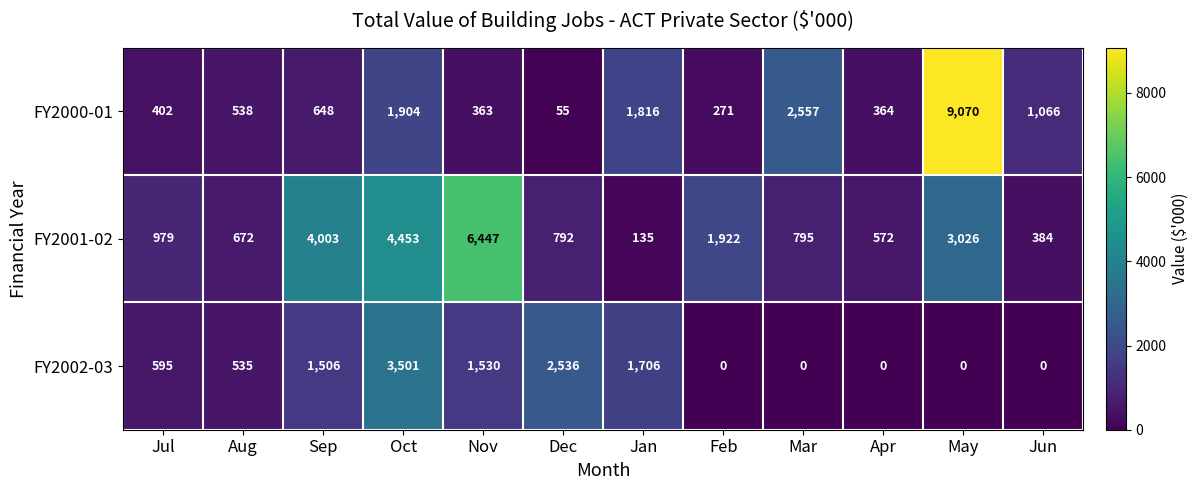

Read the FY2000-01 value at Apr, to the nearest 50.

350